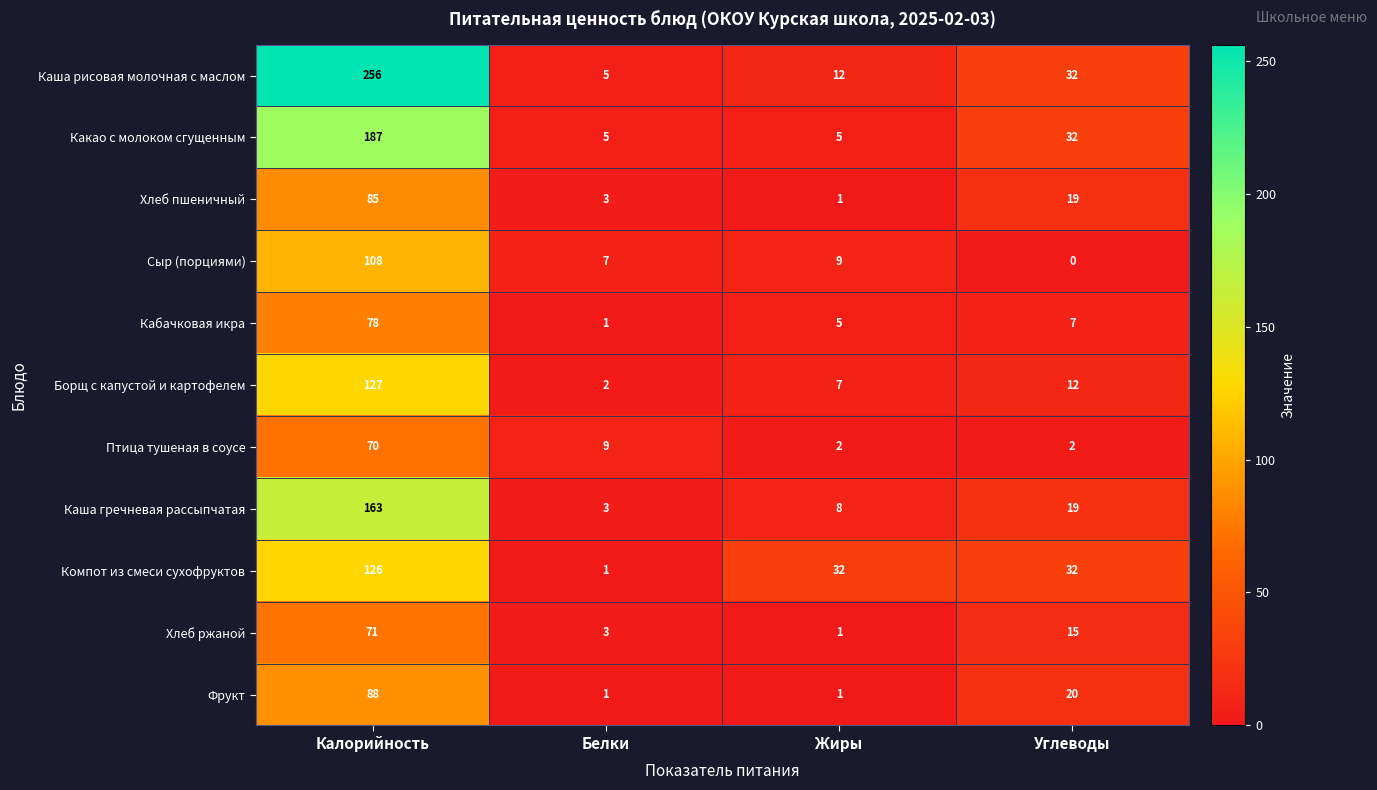

The Хлеб ржаной series shows 1 at Жиры. True or false?

True